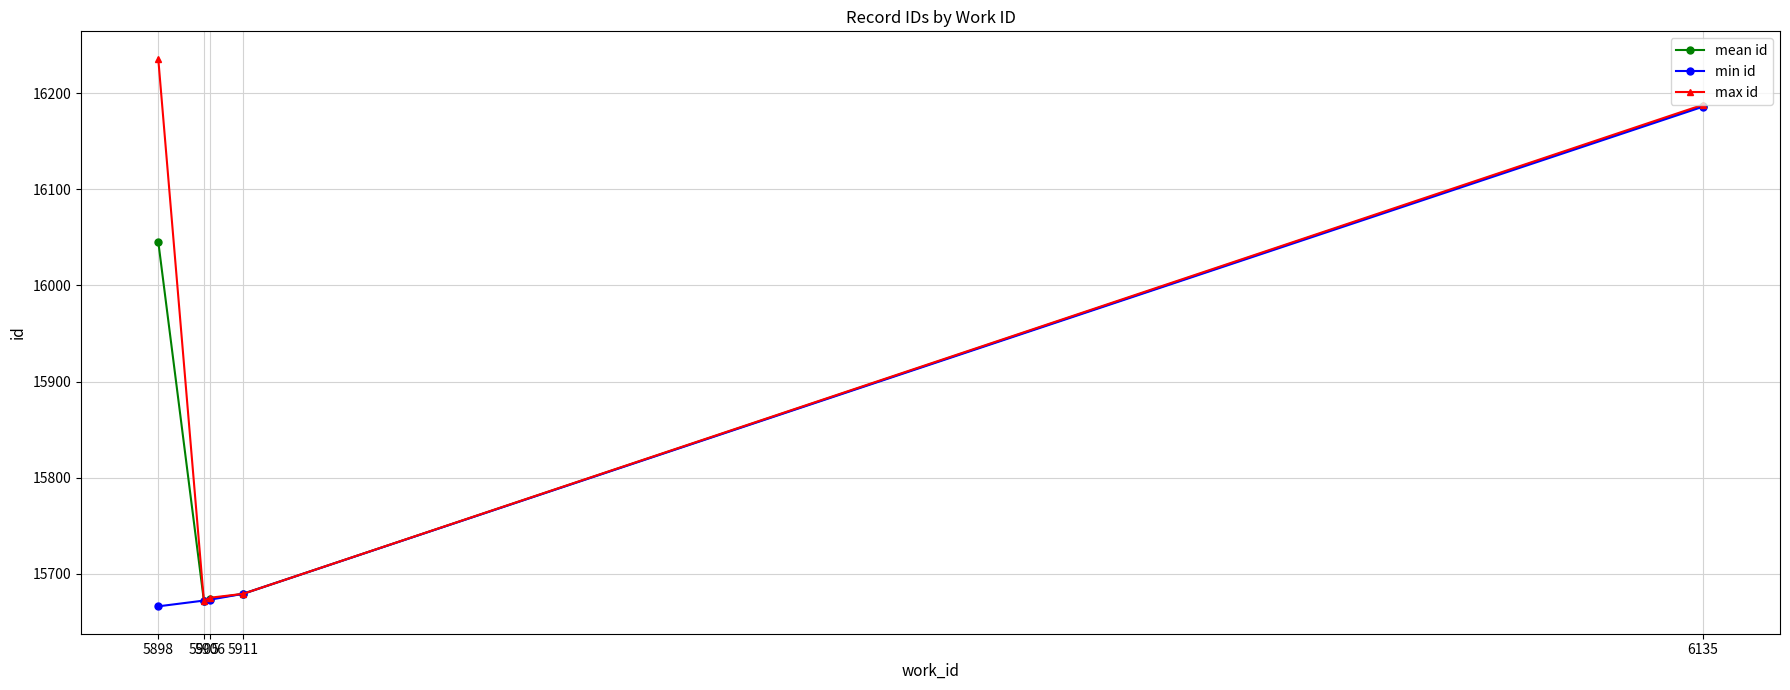

What is the sum of all mean id values?

79257.7